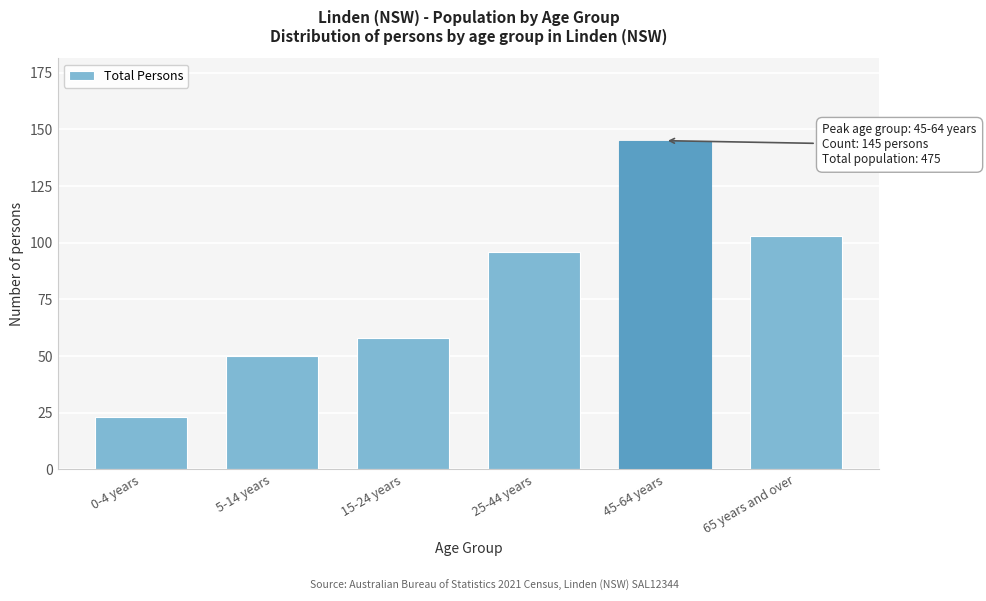

Reading left to right, transcribe all the data shown in this chart.

23	50	58	96	145	103